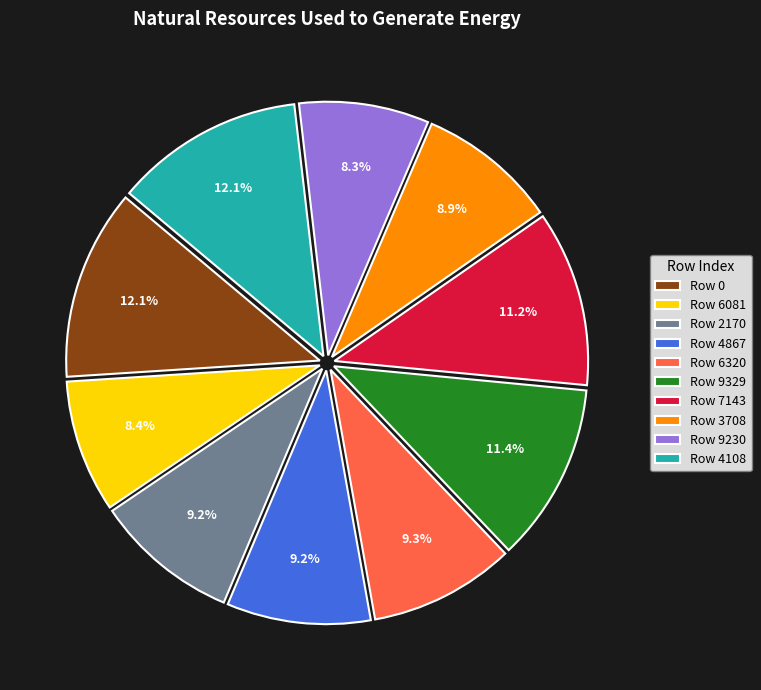

Between Row 6081 and Row 9329, which is larger?

Row 9329